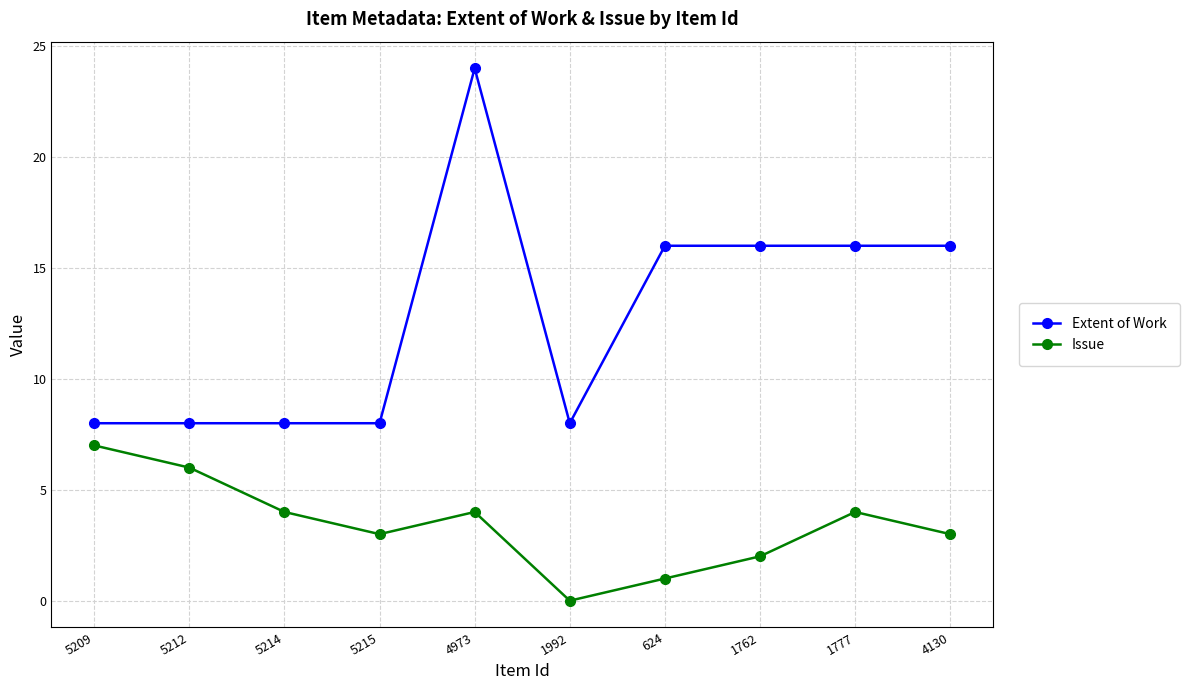

Reading right to left, what are all the values shown in this chart?

Extent of Work: 4130=16	1777=16	1762=16	624=16	1992=8	4973=24	5215=8	5214=8	5212=8	5209=8
Issue: 4130=3	1777=4	1762=2	624=1	1992=0	4973=4	5215=3	5214=4	5212=6	5209=7